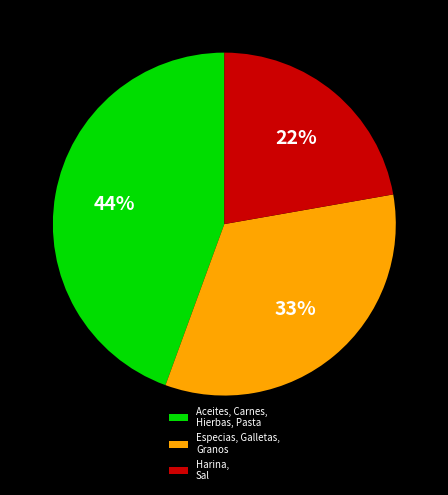

Combined, do Aceites, Carnes, Hierbas, Pasta and Especias, Galletas, Granos account for over 50%?

Yes